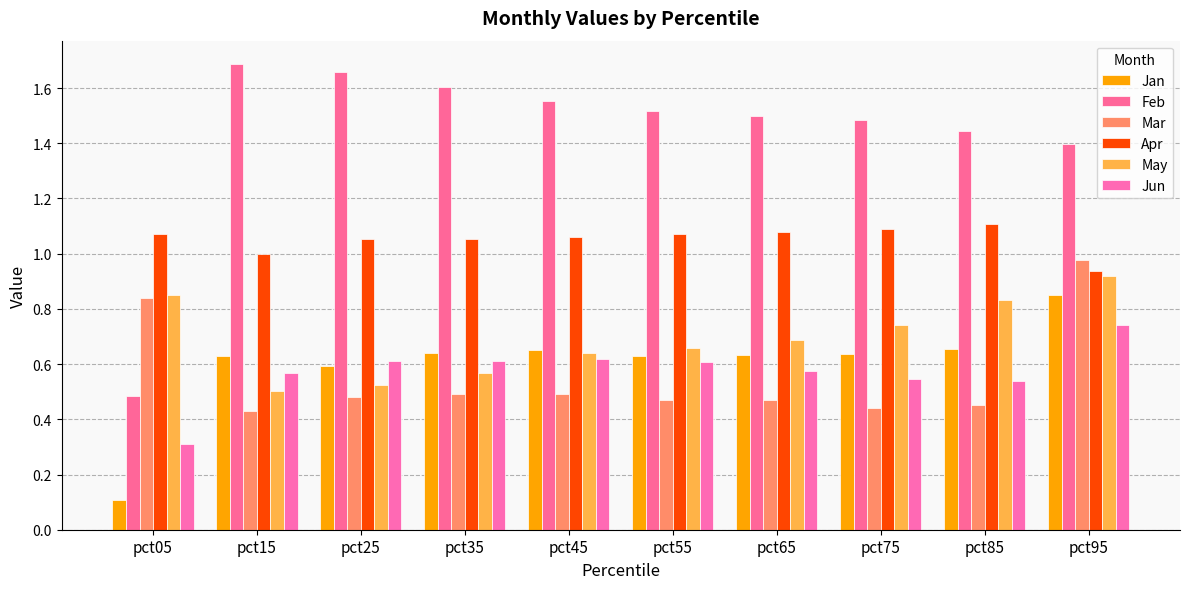

Reading left to right, extract all data points from this chart.

Jan: pct05=0.1	pct15=0.6	pct25=0.6	pct35=0.6	pct45=0.7	pct55=0.6	pct65=0.6	pct75=0.6	pct85=0.7	pct95=0.9
Feb: pct05=0.5	pct15=1.7	pct25=1.7	pct35=1.6	pct45=1.6	pct55=1.5	pct65=1.5	pct75=1.5	pct85=1.4	pct95=1.4
Mar: pct05=0.8	pct15=0.4	pct25=0.5	pct35=0.5	pct45=0.5	pct55=0.5	pct65=0.5	pct75=0.4	pct85=0.5	pct95=1.0
Apr: pct05=1.1	pct15=1.0	pct25=1.1	pct35=1.1	pct45=1.1	pct55=1.1	pct65=1.1	pct75=1.1	pct85=1.1	pct95=0.9
May: pct05=0.9	pct15=0.5	pct25=0.5	pct35=0.6	pct45=0.6	pct55=0.7	pct65=0.7	pct75=0.7	pct85=0.8	pct95=0.9
Jun: pct05=0.3	pct15=0.6	pct25=0.6	pct35=0.6	pct45=0.6	pct55=0.6	pct65=0.6	pct75=0.5	pct85=0.5	pct95=0.7